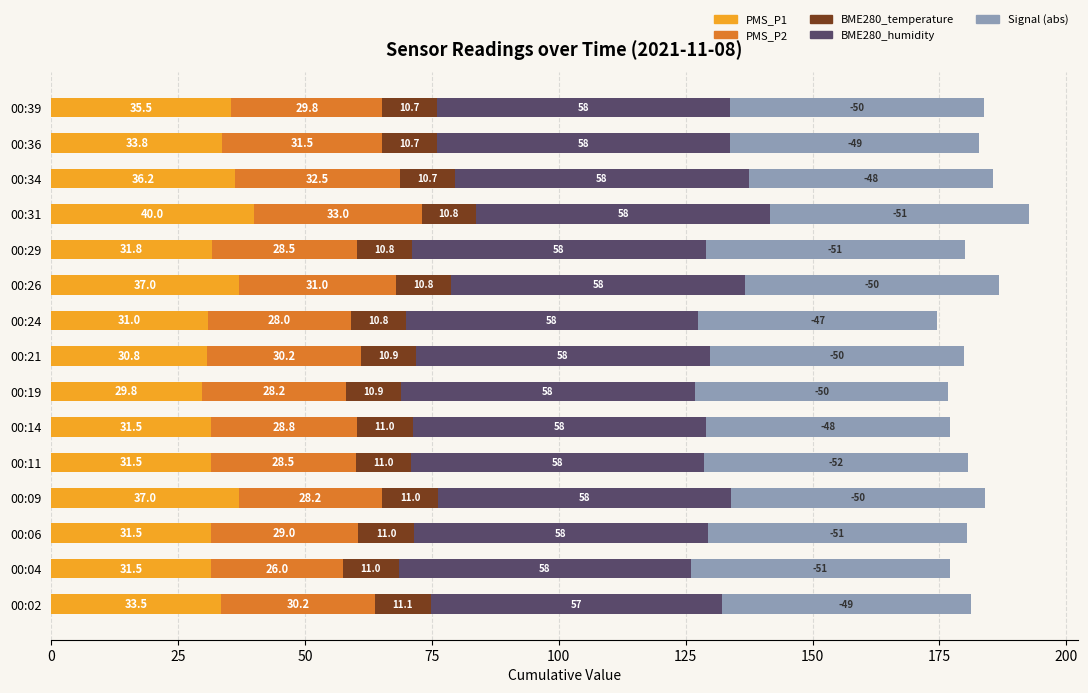

Where is PMS_P1 nearest to the value 34?

00:36